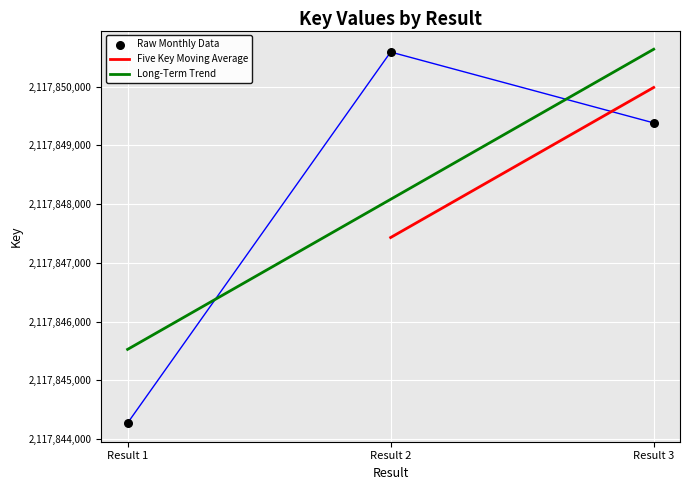

Which category has the highest value in the Long-Term Trend series?

Result 3